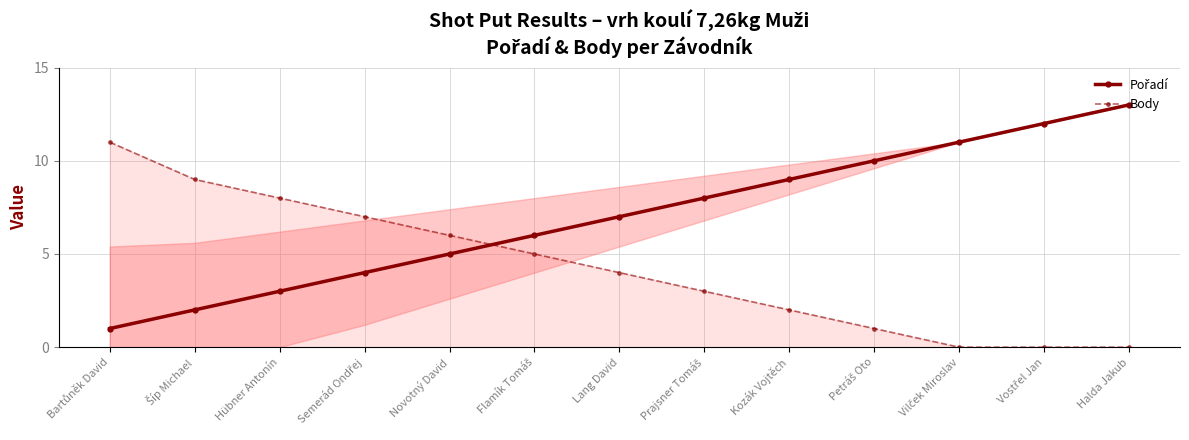

List the labels in order of Body value, largest first.

Bartůněk David, Šíp Michael, Hübner Antonín, Semerád Ondřej, Novotný David, Flamík Tomáš, Lang David, Prajsner Tomáš, Kozák Vojtěch, Petráš Oto, Vilček Miroslav, Vostřel Jan, Halda Jakub